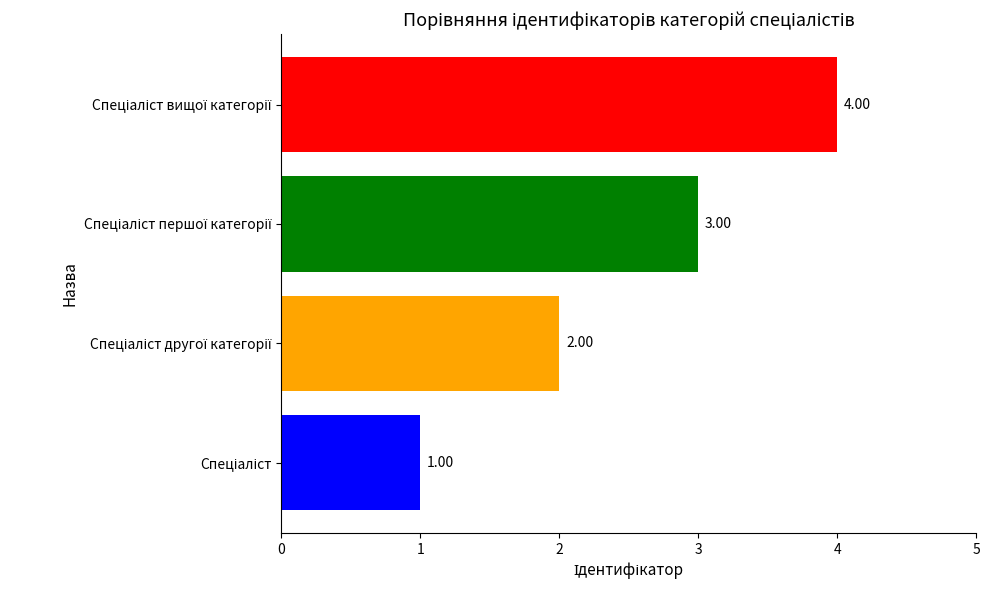

What is the sum of all values?

10